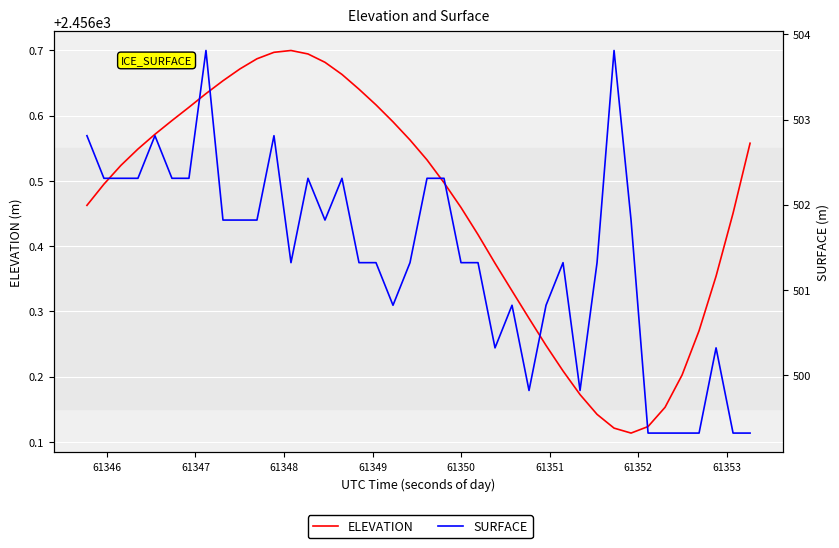

How many lines are shown in the chart?

2